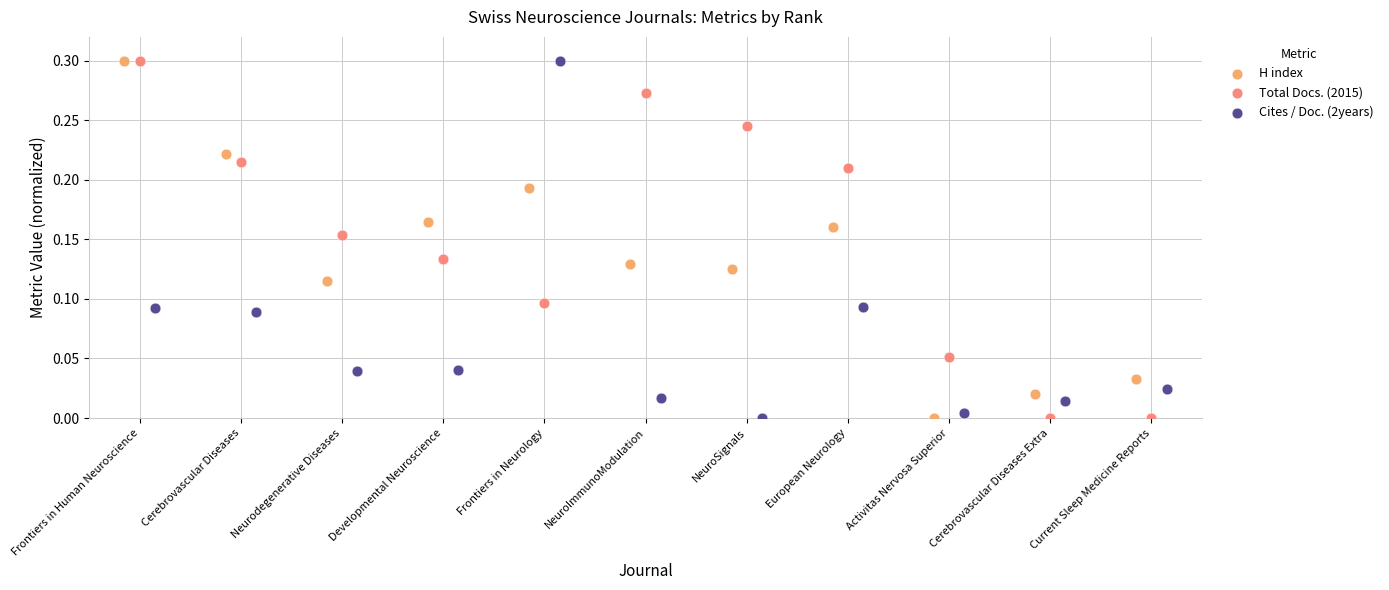

What are all the series names shown in the legend?

H index, Total Docs. (2015), Cites / Doc. (2years)